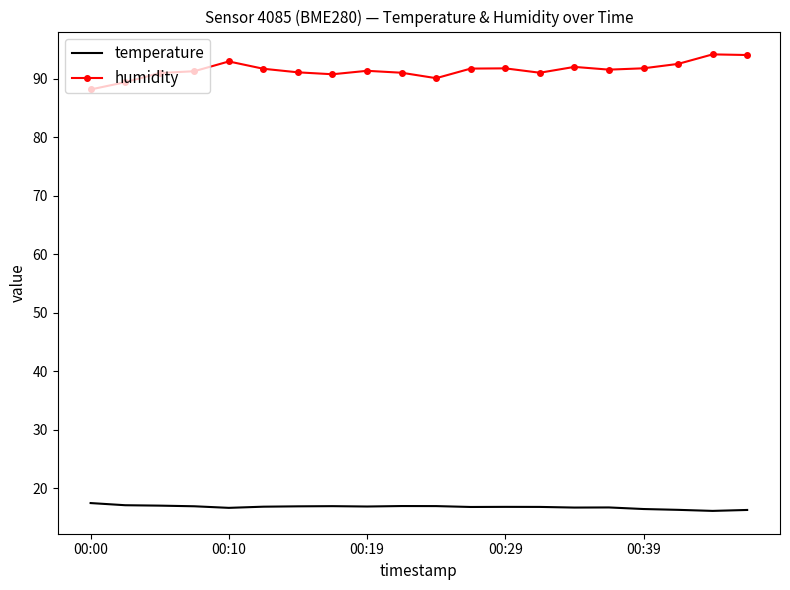

True or false: temperature and humidity intersect in this chart.

False